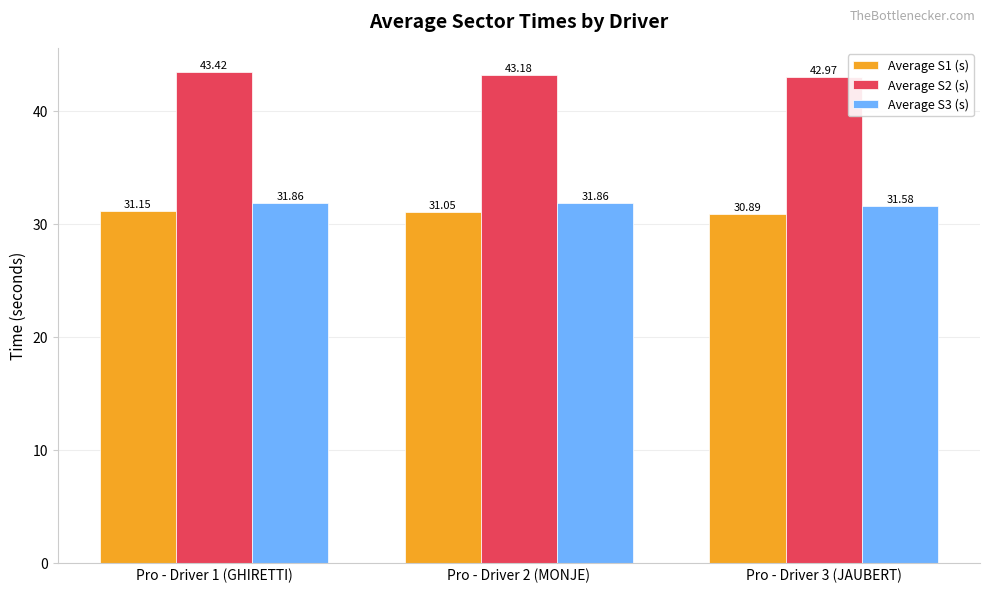

What is the difference between the highest and lowest values at Pro - Driver 3 (JAUBERT)?

12.1